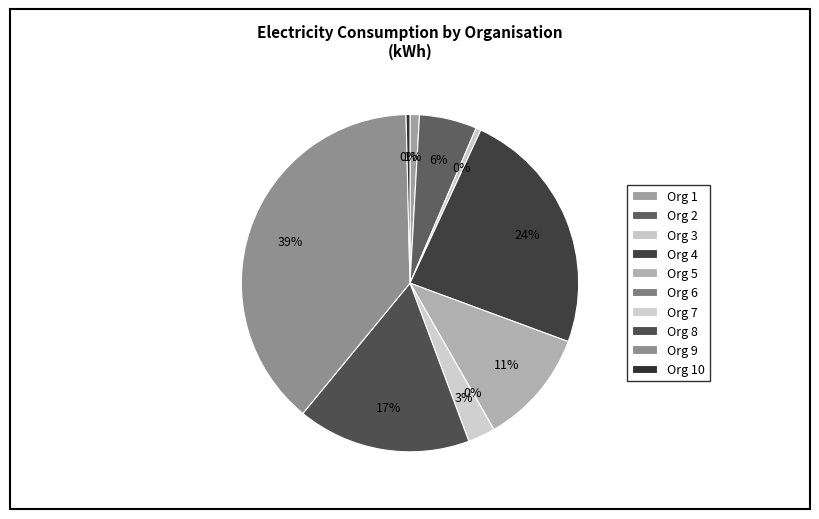

What percentage is the 1 slice, to the nearest percent?

1%